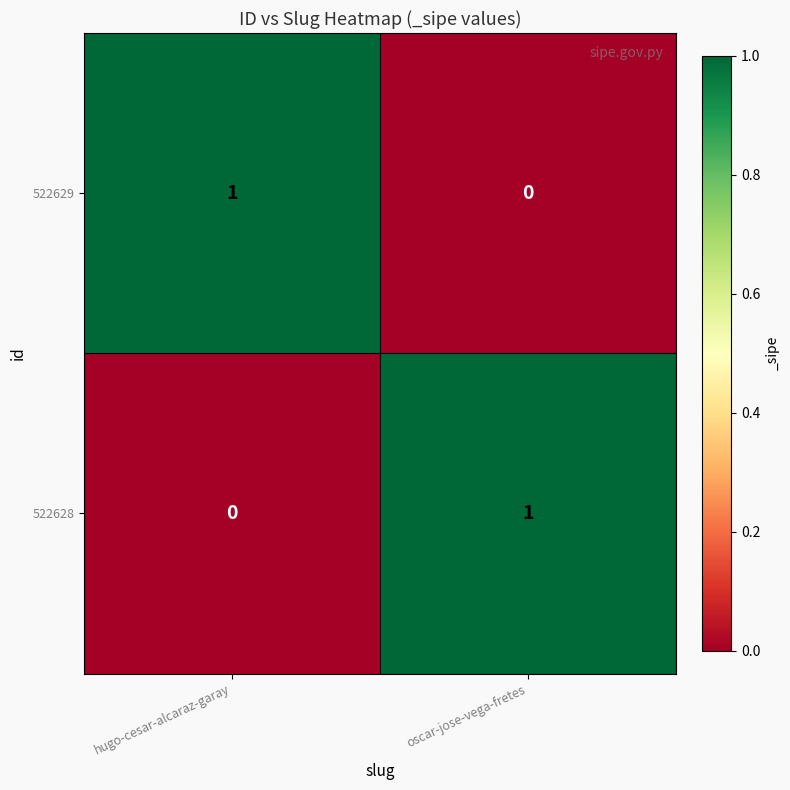

Reading left to right, what are all the values shown in this chart?

522629: 1	0
522628: 0	1